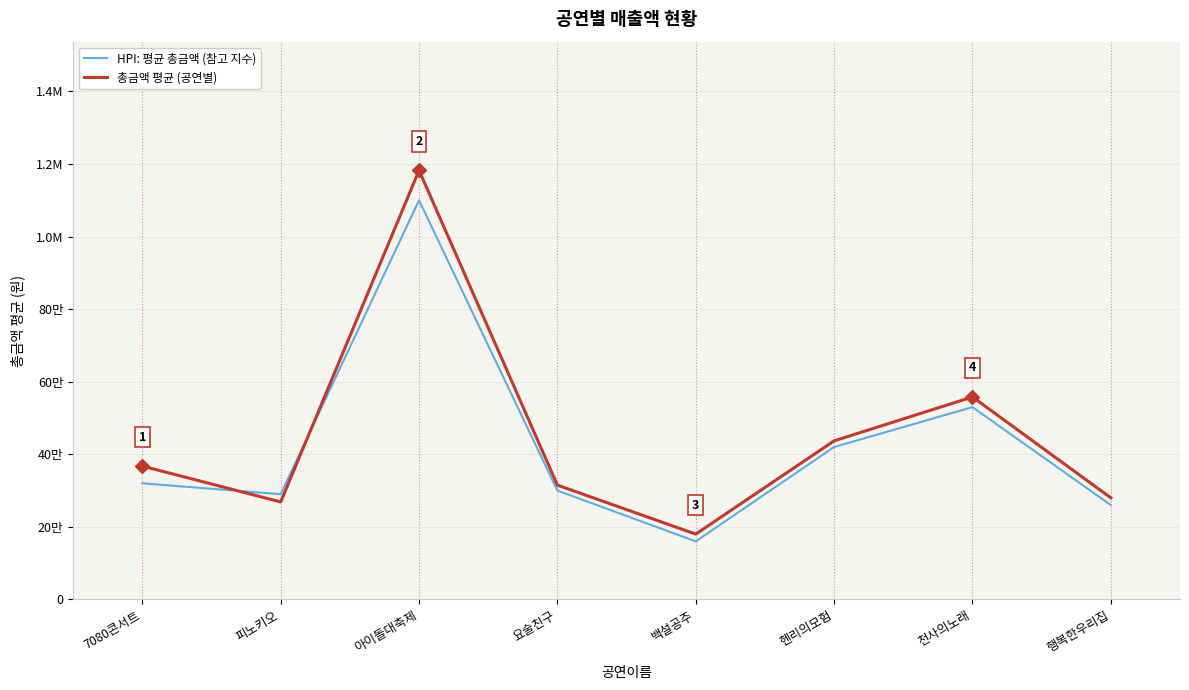

Reading left to right, what are all the values shown in this chart?

HPI: 평균 총금액 (참고 지수): 320000	290000	1100000	300000	160000	420000	530000	260000
총금액 평균 (공연별): 367500	268650	1182500	315000	180000	437000	558000	280000